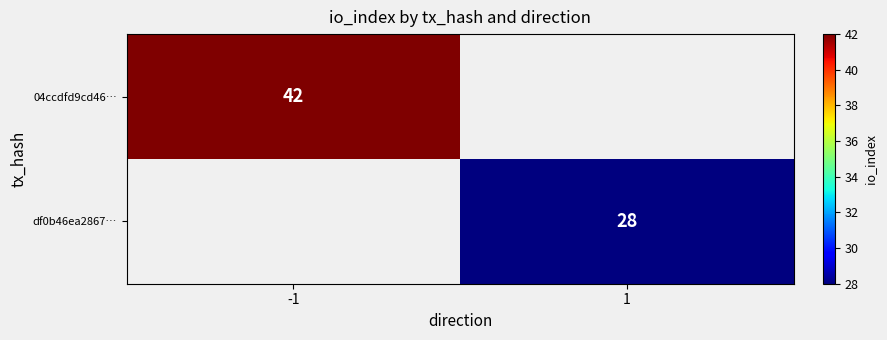

The value of df0b46ea2867… at 1 is 39.7. True or false?

False